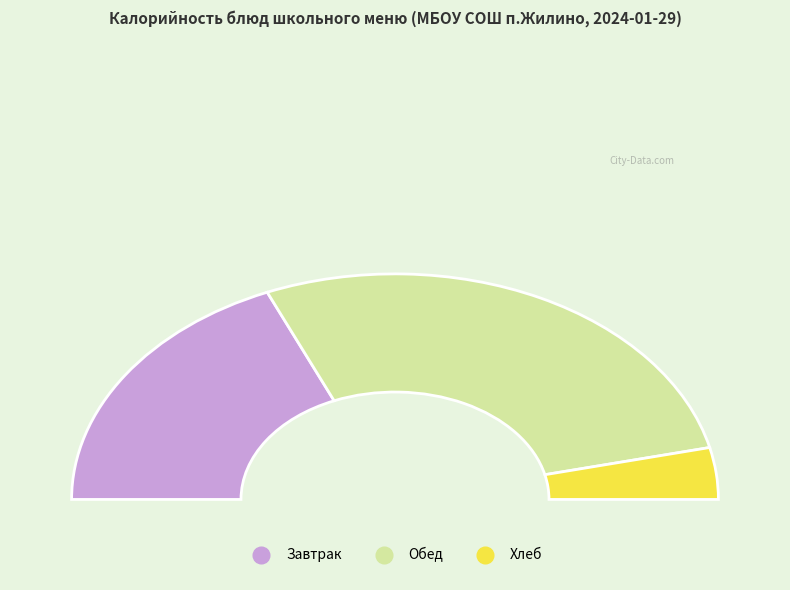

What portion of the pie excludes Хлеб пшеничный?

96.3%